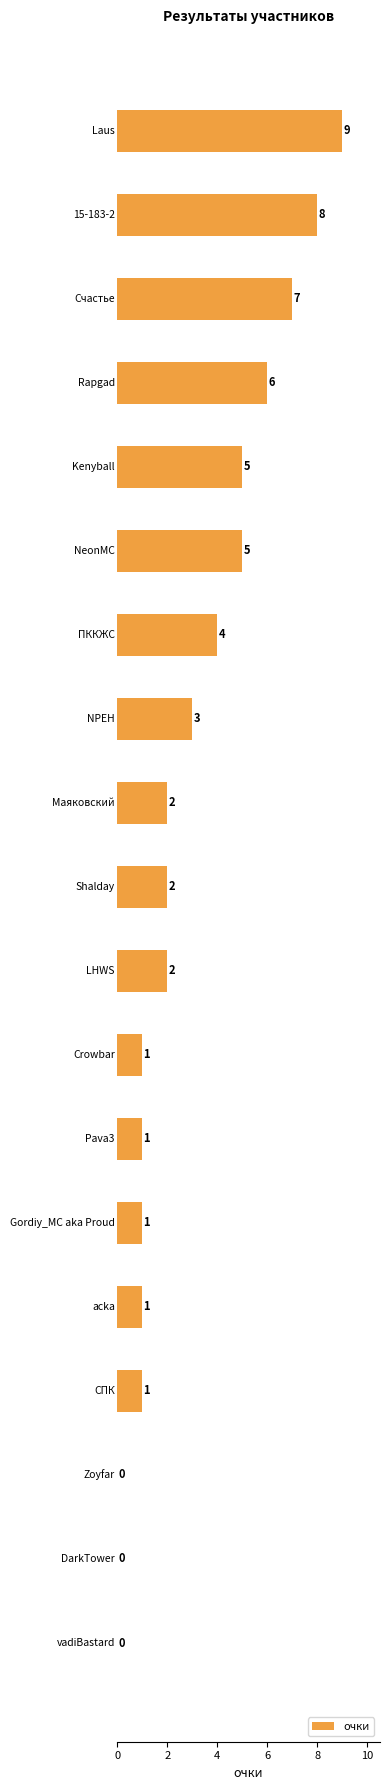

What is the maximum value shown in the chart?

9